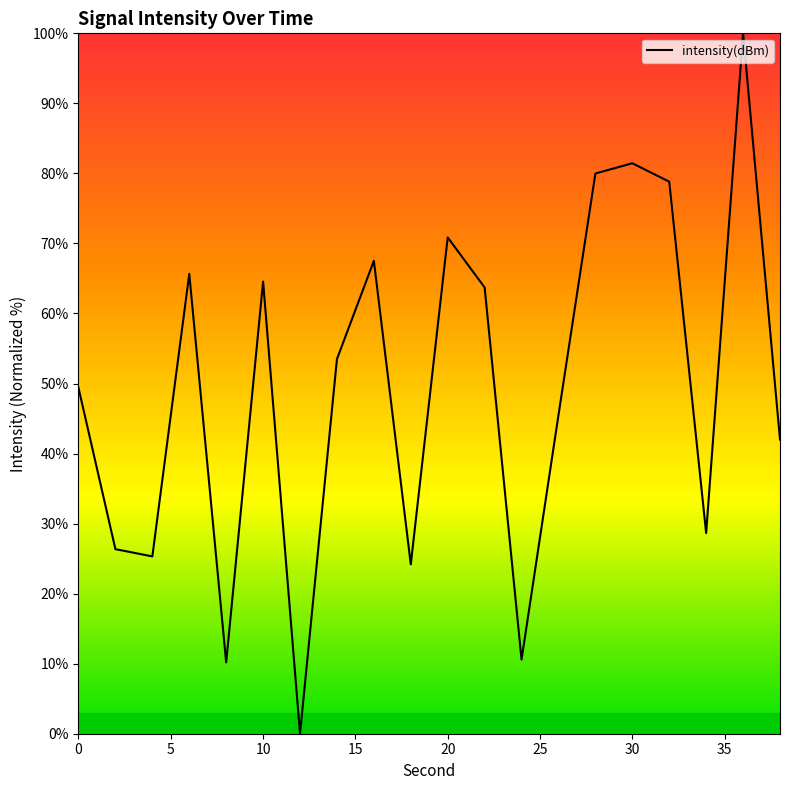

What is the maximum value shown in the chart?

100.0